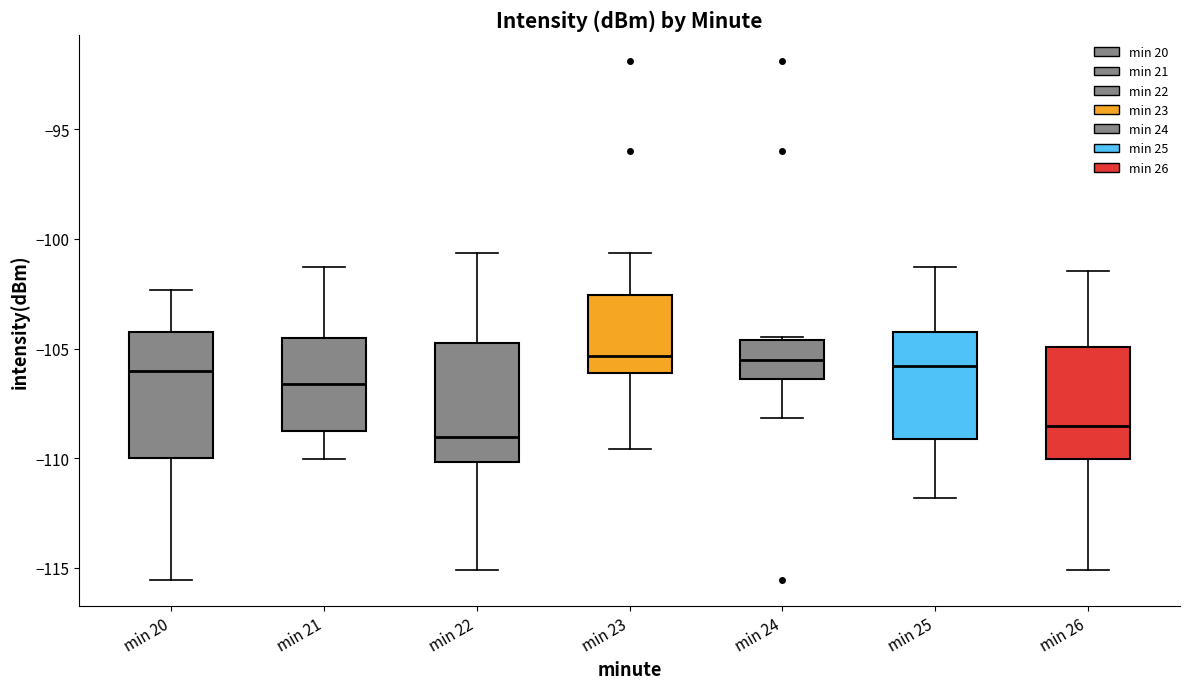

Reading left to right, transcribe this box plot: for each box, give where its median line is, the range the box spans, and where its two whiskers end, as read against the y-axis. The values are not printed on the chart, so give them approximately, as read against the axis.

min 20: median -106.0, box -110.0 to -104.0, whiskers -115.5 to -102.5
min 21: median -106.5, box -108.5 to -104.5, whiskers -110.0 to -101.5
min 22: median -109.0, box -110.0 to -104.5, whiskers -115.0 to -100.5
min 23: median -105.5, box -106.0 to -102.5, whiskers -109.5 to -100.5
min 24: median -105.5, box -106.5 to -104.5, whiskers -108.0 to -104.5
min 25: median -106.0, box -109.0 to -104.0, whiskers -112.0 to -101.5
min 26: median -108.5, box -110.0 to -105.0, whiskers -115.0 to -101.5